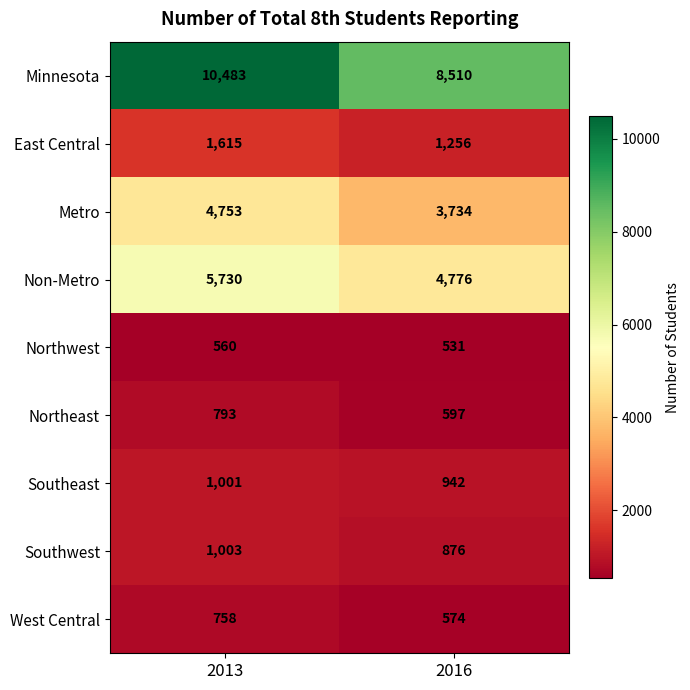

What is the maximum value shown in the chart?

10483